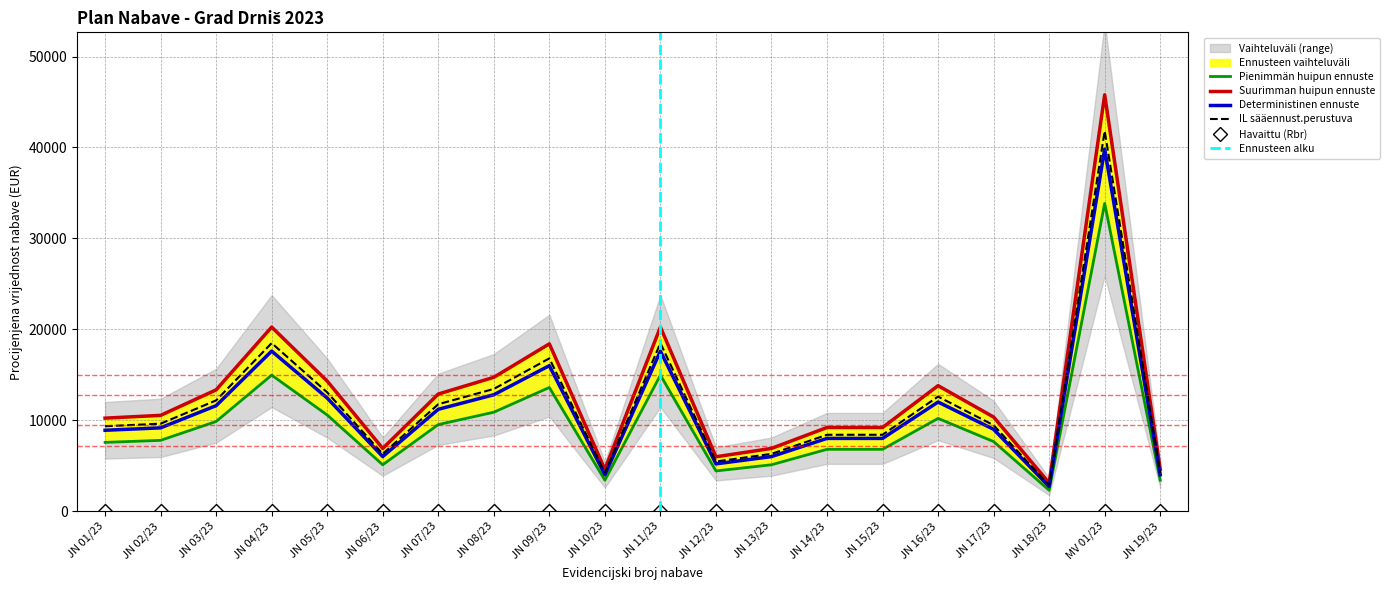

The value of IL sääennust.perustuva at JN 17/23 is 9450.0. True or false?

True